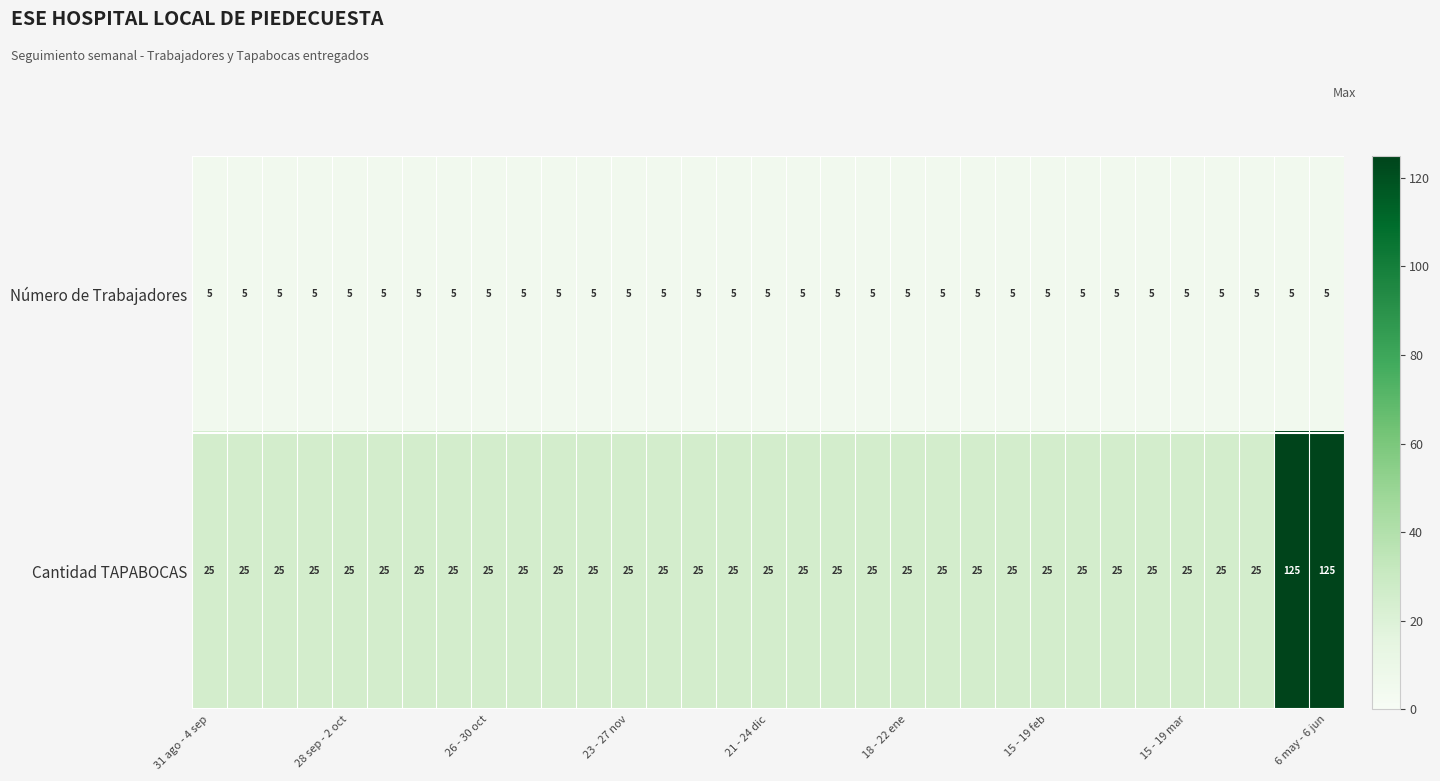

What is the sum of all Número de Trabajadores values?

165